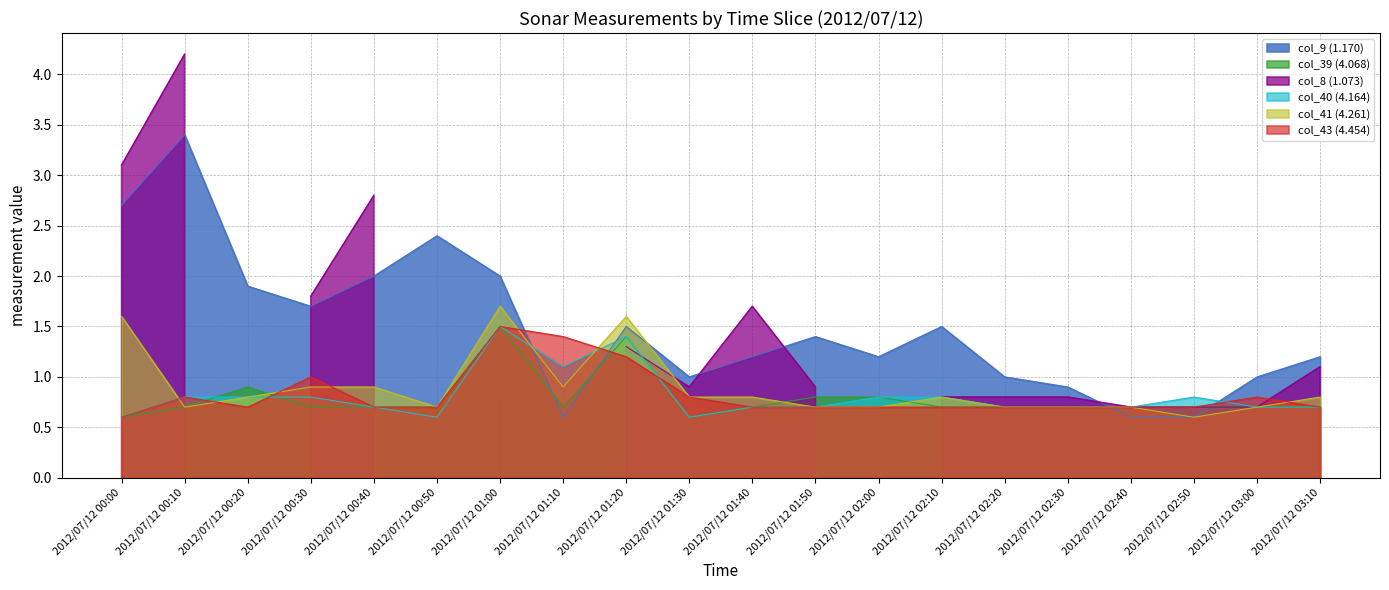

What is the sum of the col_9 (1.170) values at 2012/07/12 01:30 and 2012/07/12 02:30?

1.9